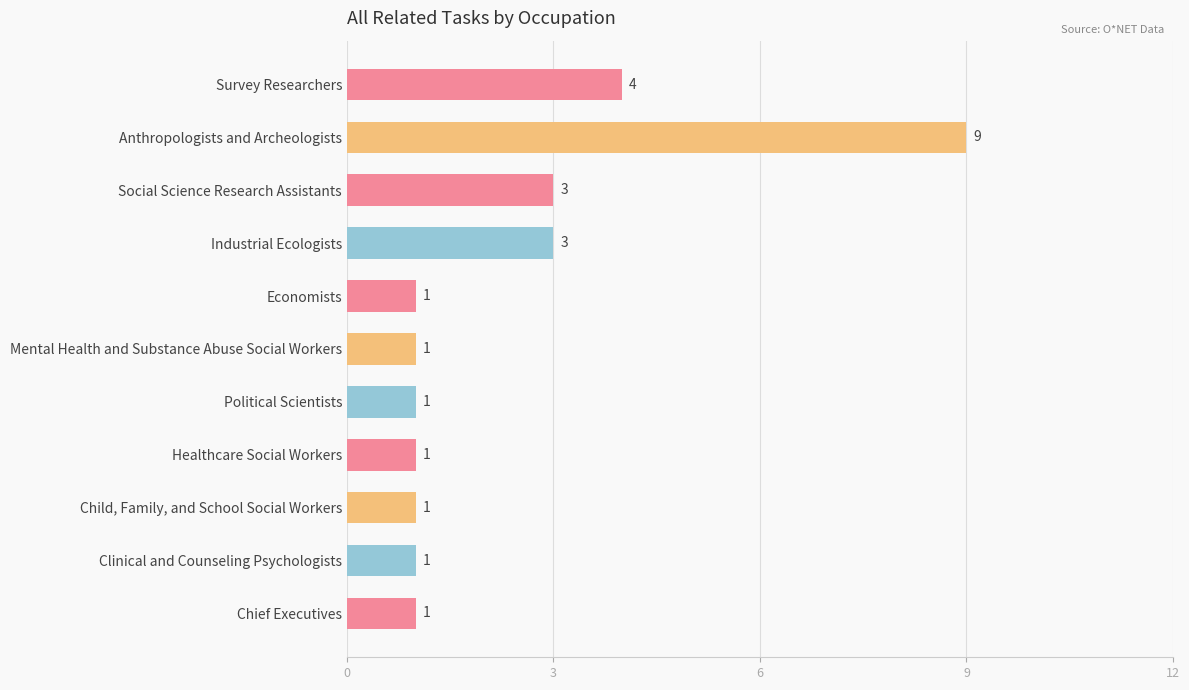

Is it true that the value at Chief Executives is 2?

False